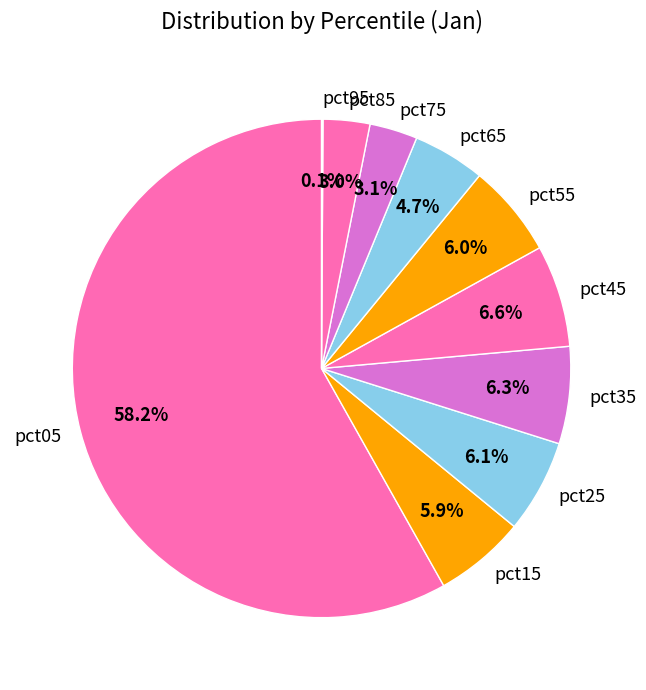

Is pct65 the majority of the pie?

No